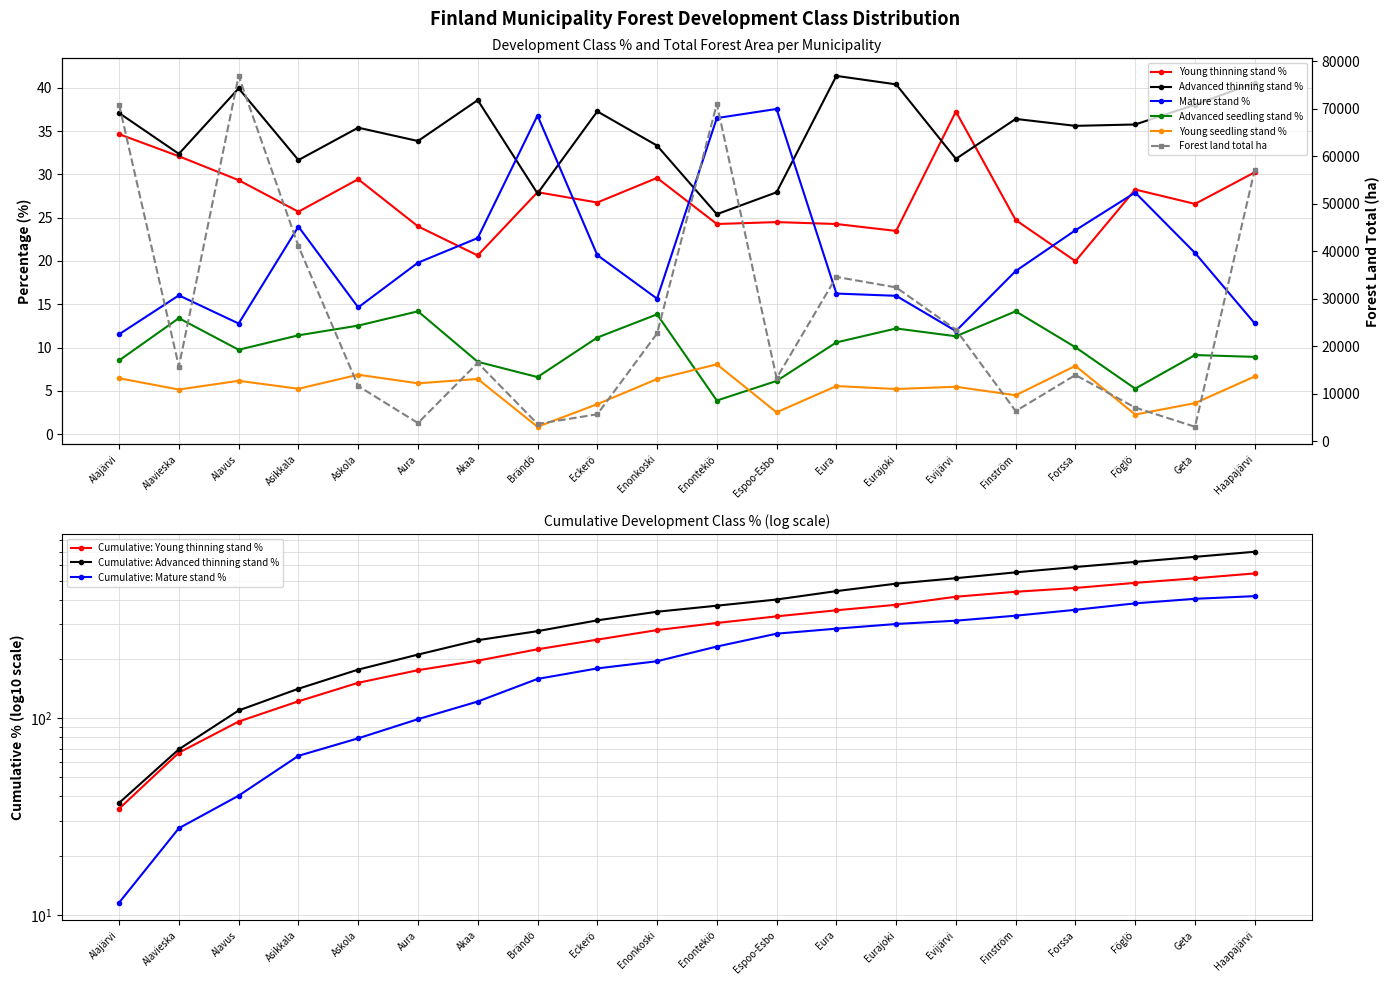

Reading right to left, transcribe all the data shown in this chart.

Young thinning stand %: Haapajärvi=30.2	Geta=26.6	Föglö=28.2	Forssa=20.0	Finström=24.7	Evijärvi=37.2	Eurajoki=23.5	Eura=24.3	Espoo-Esbo=24.5	Enontekiö=24.3	Enonkoski=29.6	Eckerö=26.8	Brändö=27.9	Akaa=20.6	Aura=24.0	Askola=29.4	Asikkala=25.7	Alavus=29.3	Alavieska=32.1	Alajärvi=34.6
Forest land total ha: Haapajärvi=57193.0	Geta=3096.0	Föglö=7129.0	Forssa=13990.0	Finström=6398.0	Evijärvi=23529.0	Eurajoki=32417.0	Eura=34629.0	Espoo-Esbo=13310.0	Enontekiö=71039.0	Enonkoski=22723.0	Eckerö=5727.0	Brändö=3700.0	Akaa=16551.0	Aura=3880.0	Askola=11668.0	Asikkala=41091.0	Alavus=76925.0	Alavieska=15766.0	Alajärvi=70860.0
Advanced thinning stand %: Haapajärvi=40.6	Geta=38.0	Föglö=35.8	Forssa=35.6	Finström=36.4	Evijärvi=31.8	Eurajoki=40.4	Eura=41.4	Espoo-Esbo=27.9	Enontekiö=25.4	Enonkoski=33.3	Eckerö=37.3	Brändö=27.8	Akaa=38.6	Aura=33.9	Askola=35.4	Asikkala=31.6	Alavus=39.9	Alavieska=32.4	Alajärvi=37.1
Mature stand %: Haapajärvi=12.8	Geta=20.9	Föglö=27.9	Forssa=23.6	Finström=18.8	Evijärvi=11.9	Eurajoki=16.0	Eura=16.2	Espoo-Esbo=37.5	Enontekiö=36.5	Enonkoski=15.7	Eckerö=20.7	Brändö=36.8	Akaa=22.6	Aura=19.8	Askola=14.6	Asikkala=24.0	Alavus=12.8	Alavieska=16.0	Alajärvi=11.5
Advanced seedling stand %: Haapajärvi=8.9	Geta=9.1	Föglö=5.3	Forssa=10.0	Finström=14.2	Evijärvi=11.3	Eurajoki=12.2	Eura=10.6	Espoo-Esbo=6.2	Enontekiö=3.9	Enonkoski=13.8	Eckerö=11.2	Brändö=6.6	Akaa=8.4	Aura=14.2	Askola=12.5	Asikkala=11.4	Alavus=9.8	Alavieska=13.4	Alajärvi=8.5
Young seedling stand %: Haapajärvi=6.7	Geta=3.6	Föglö=2.3	Forssa=7.9	Finström=4.5	Evijärvi=5.5	Eurajoki=5.2	Eura=5.6	Espoo-Esbo=2.5	Enontekiö=8.1	Enonkoski=6.4	Eckerö=3.5	Brändö=0.9	Akaa=6.4	Aura=5.9	Askola=6.9	Asikkala=5.2	Alavus=6.2	Alavieska=5.2	Alajärvi=6.5